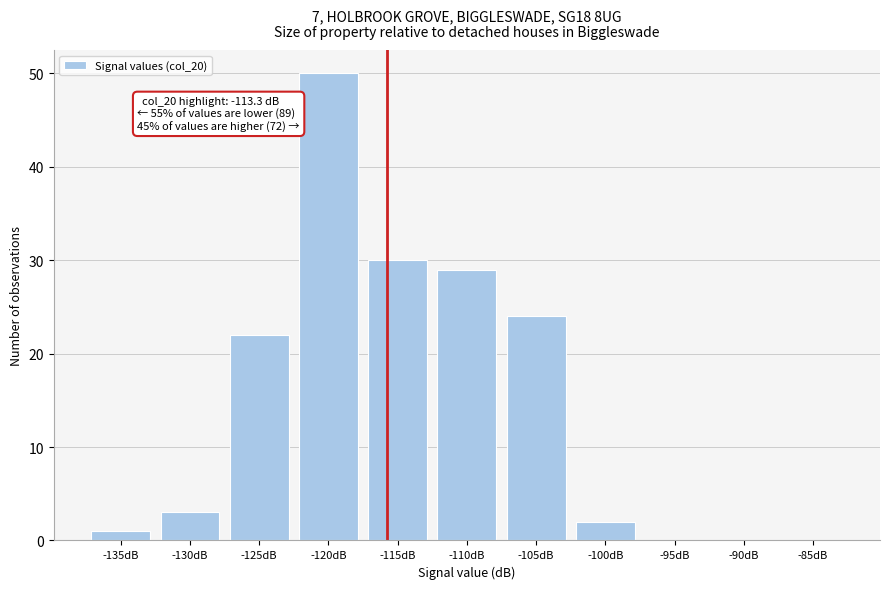

Reading left to right, what are all the values shown in this chart?

-135dB=1	-130dB=3	-125dB=22	-120dB=50	-115dB=30	-110dB=29	-105dB=24	-100dB=2	-95dB=0	-90dB=0	-85dB=0